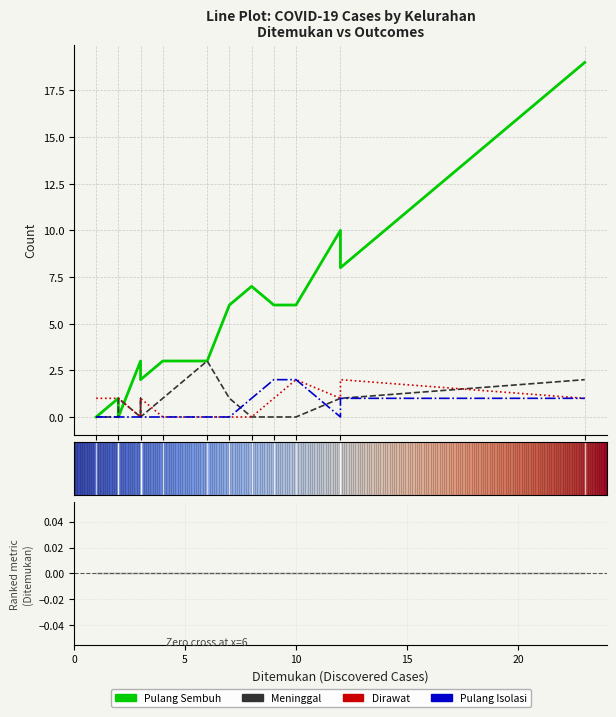

How many intersections are there between Dirawat and Pulang Sembuh?

1